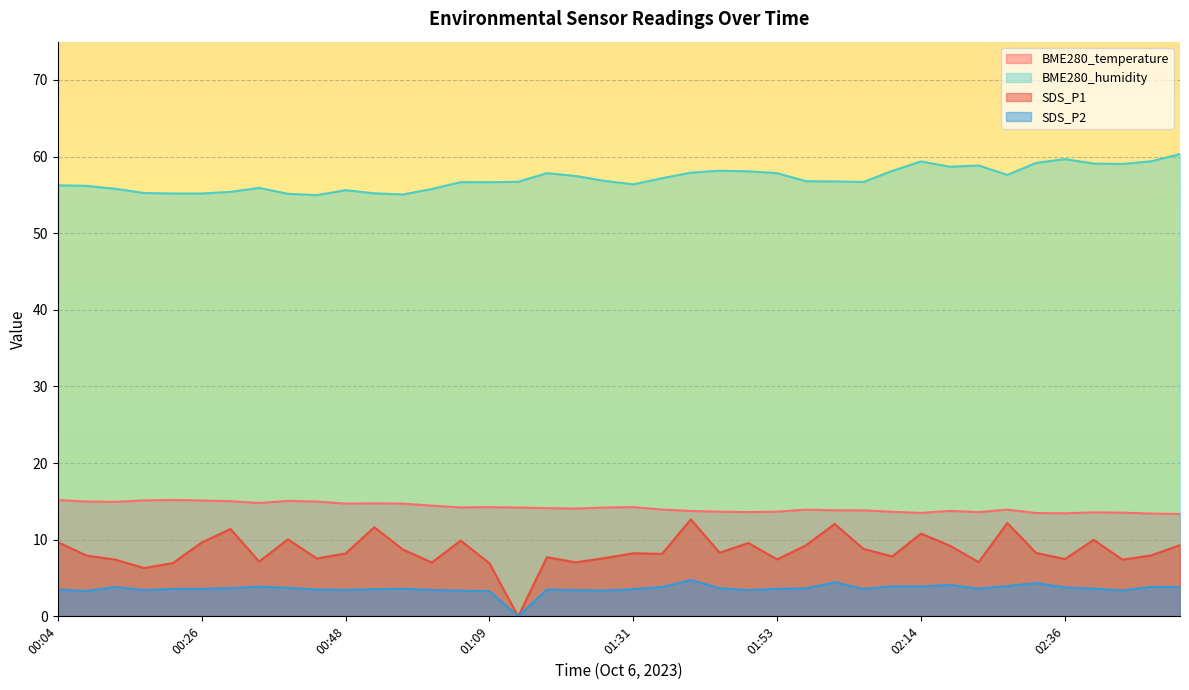

How many interior local valleys does the SDS_P1 series have?

13